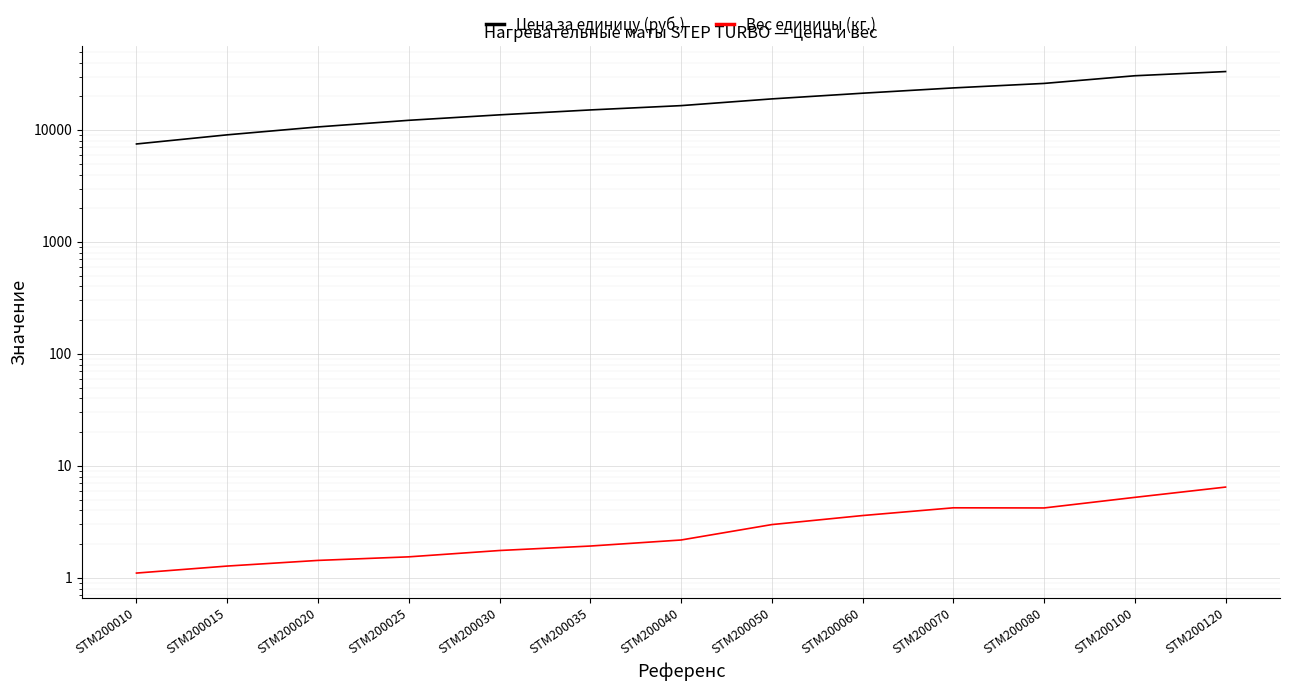

Where does the Вес единицы (кг.) series first go above 2?

STM200040